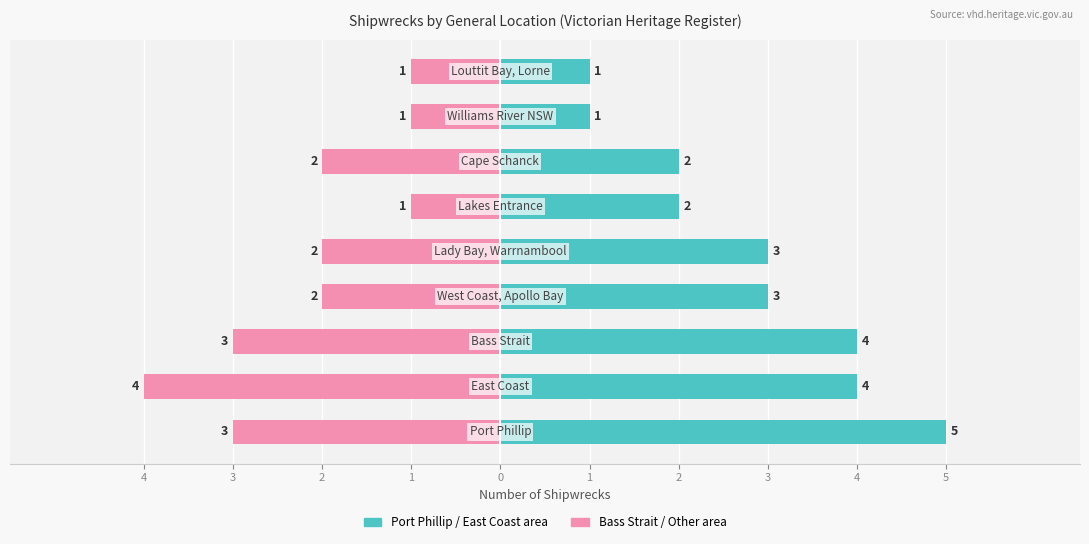

The Open Strait / Other area series shows -1 at 4. True or false?

False